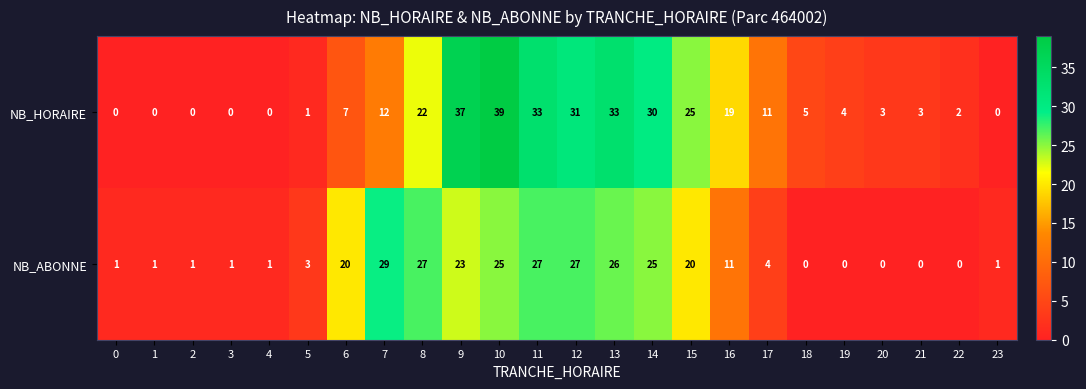

What is the sum of the NB_HORAIRE values at 5 and 22?

3